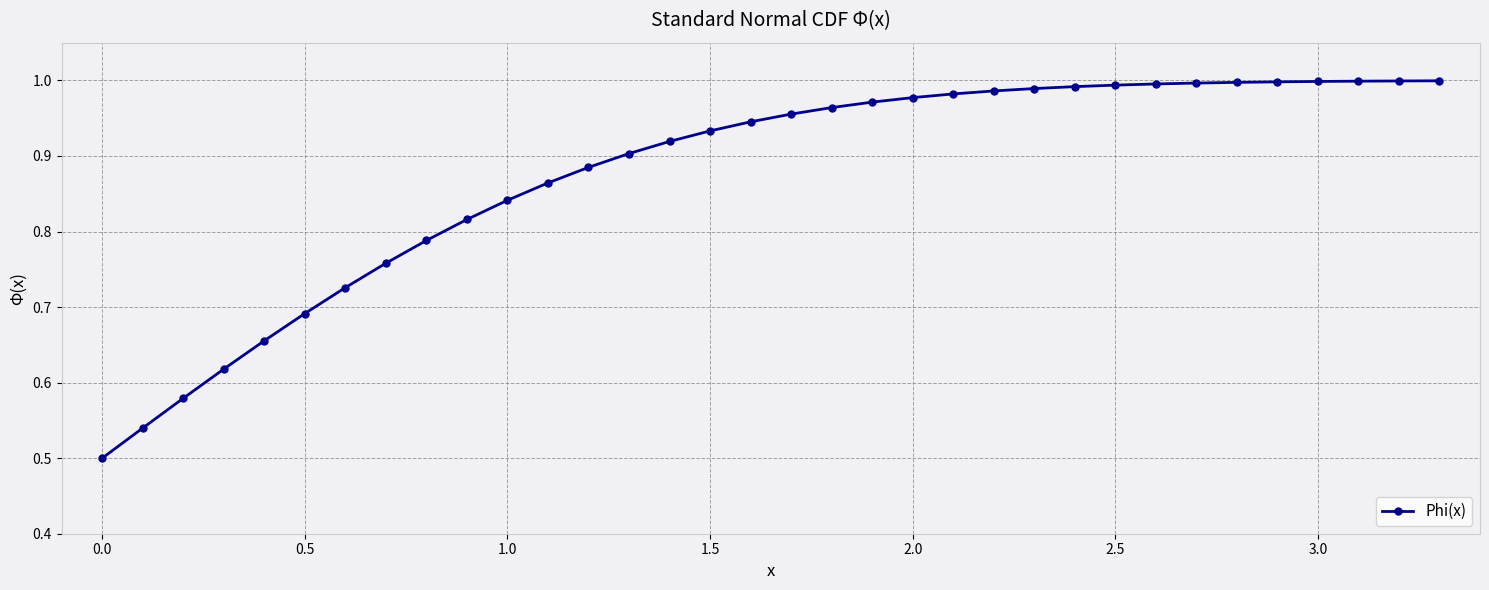

What is the sum of all values?

29.8